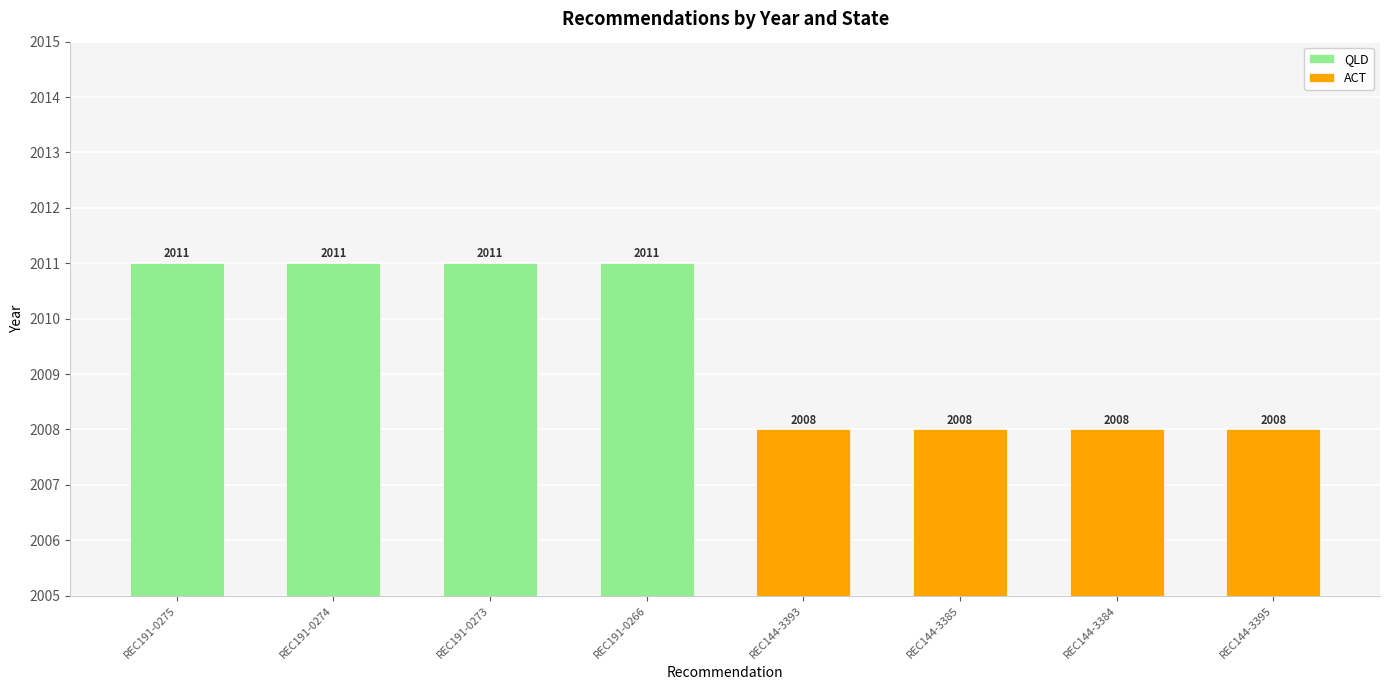

Reading left to right, transcribe all the data shown in this chart.

QLD: REC191-0275=2011	REC191-0274=2011	REC191-0273=2011	REC191-0266=2011	REC144-3393=0	REC144-3385=0	REC144-3384=0	REC144-3395=0
ACT: REC191-0275=0	REC191-0274=0	REC191-0273=0	REC191-0266=0	REC144-3393=2008	REC144-3385=2008	REC144-3384=2008	REC144-3395=2008